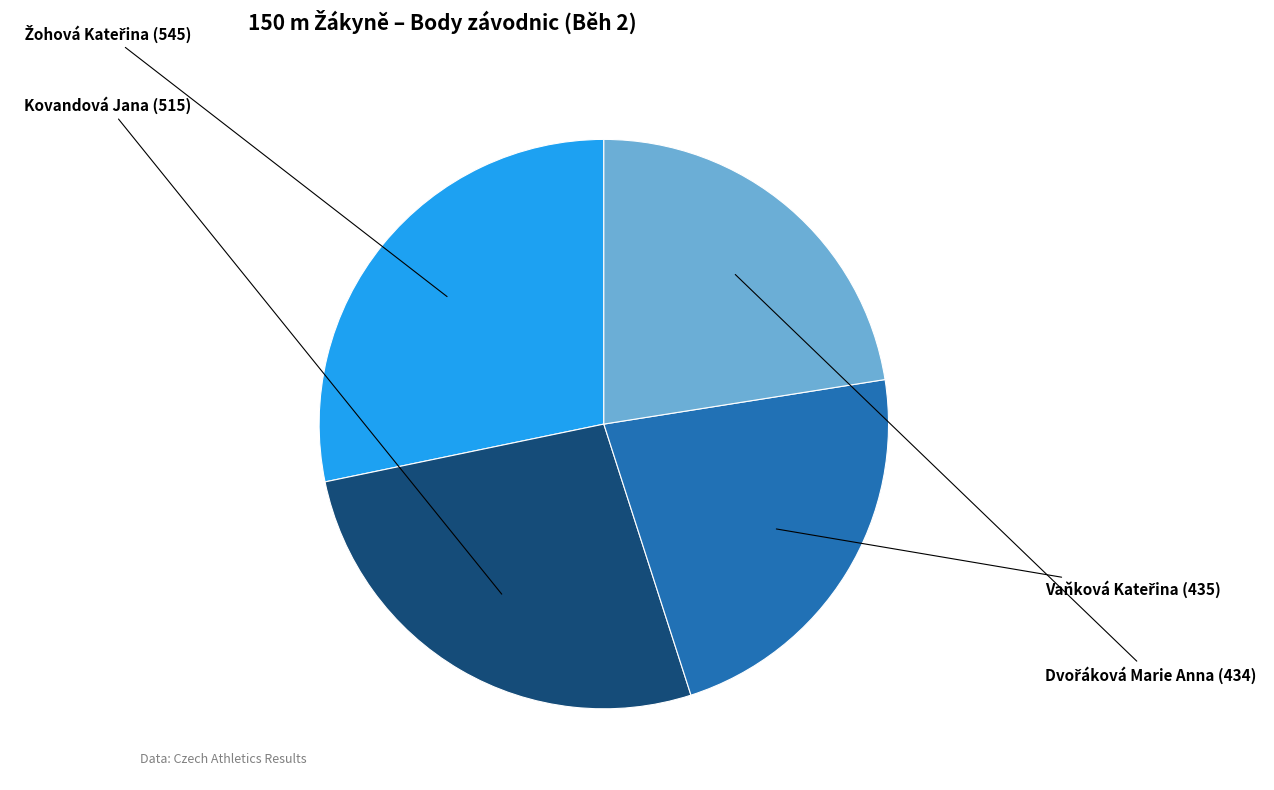

Is there a majority slice in this chart?

No